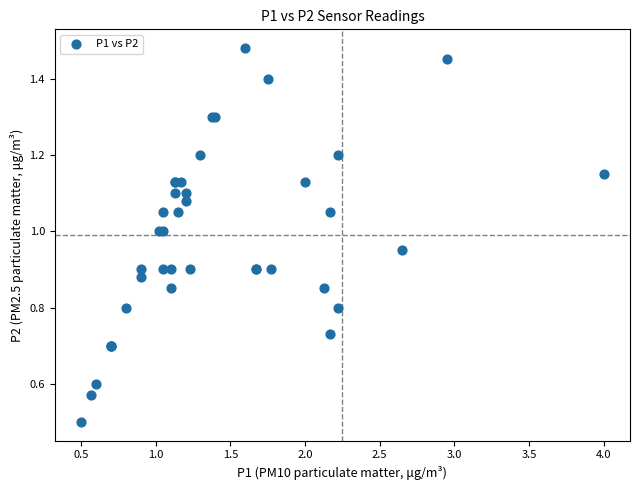

What Y value in the scatter plot is closest to 0?

0.5